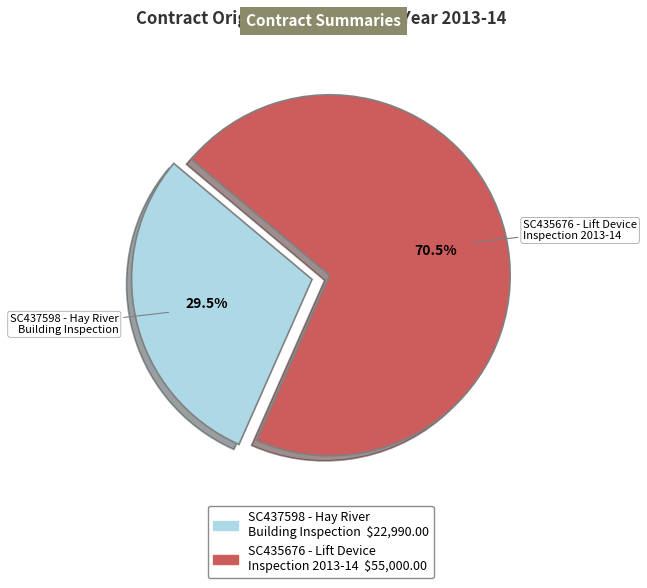

How many segments does this pie chart have?

2